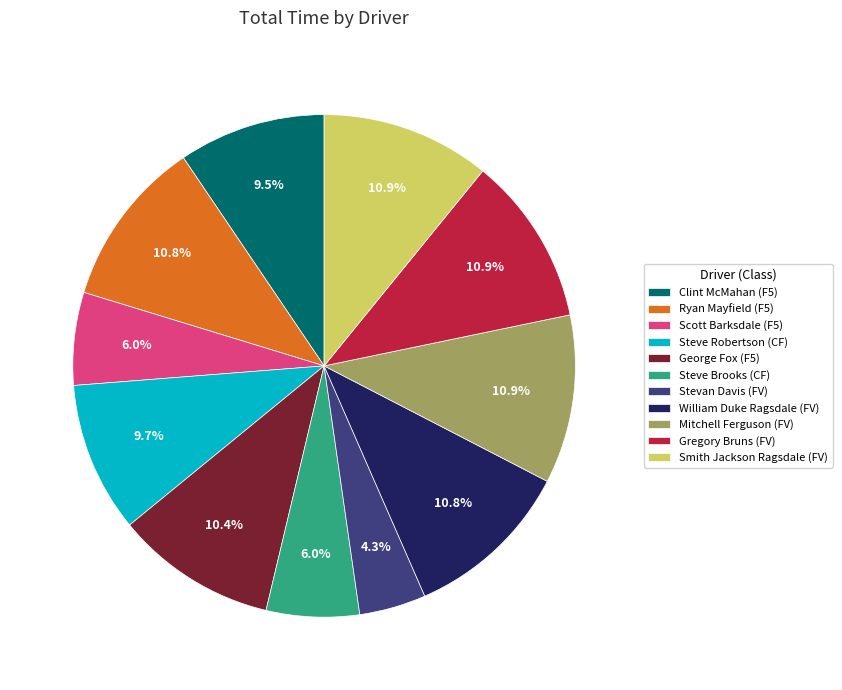

What is the ratio of the value at Mitchell Ferguson (FV) to the value at Gregory Bruns (FV)?

1.0